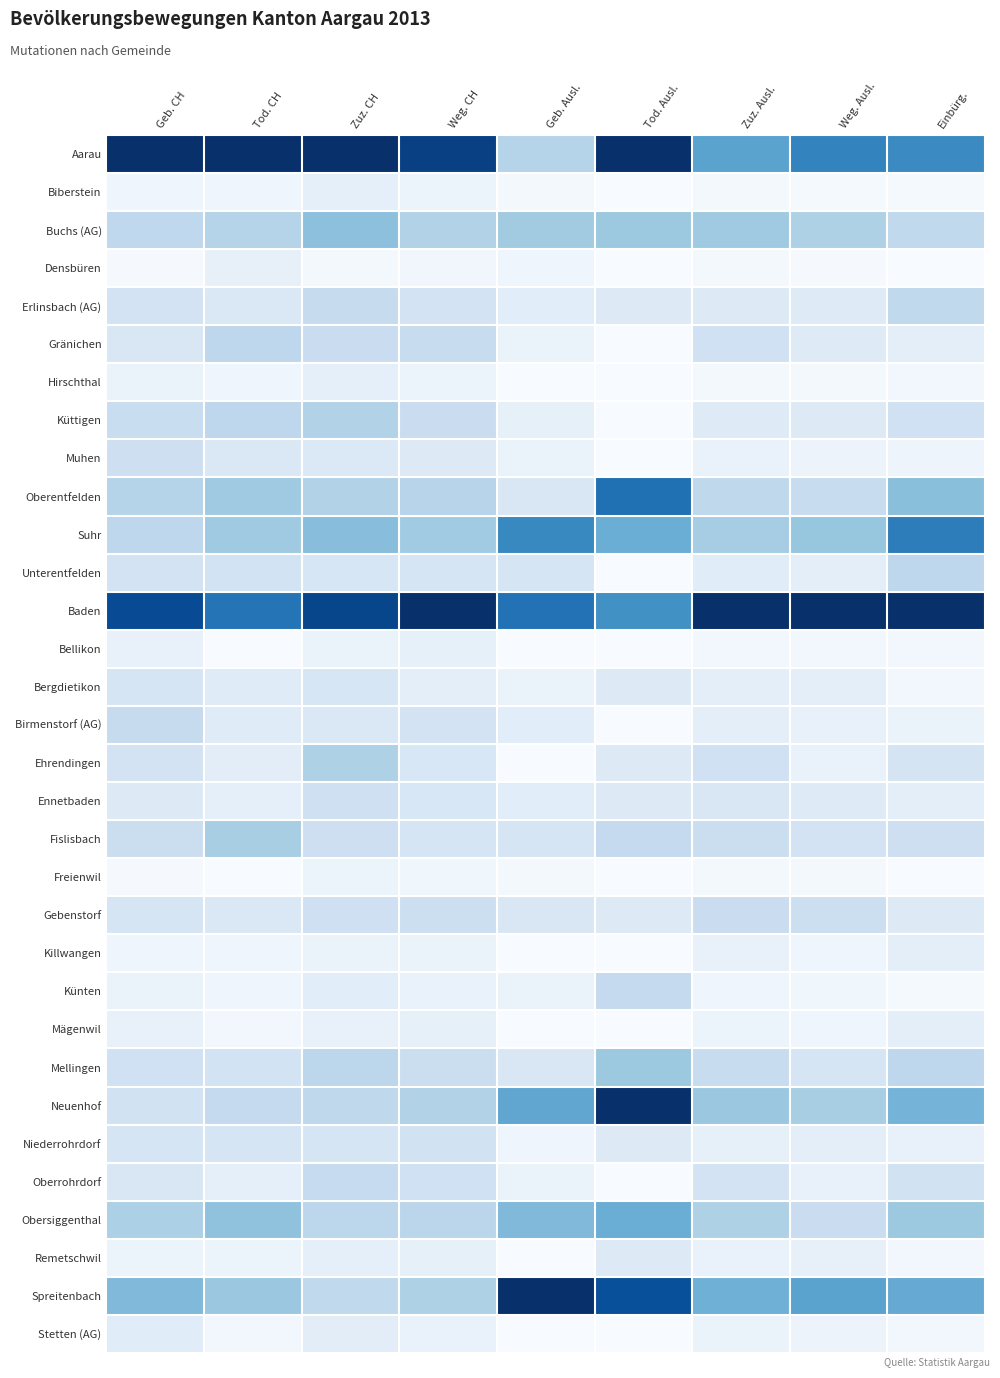

Reading left to right, transcribe all the data shown in this chart.

Aarau: Geb. CH=1.0	Tod. CH=1.0	Zuz. CH=1.0	Weg. CH=0.9	Geb. Ausl.=0.3	Tod. Ausl.=1.0	Zuz. Ausl.=0.5	Weg. Ausl.=0.7	Einbürg.=0.7
Biberstein: Geb. CH=0.0	Tod. CH=0.0	Zuz. CH=0.1	Weg. CH=0.1	Geb. Ausl.=0.0	Tod. Ausl.=0.0	Zuz. Ausl.=0.0	Weg. Ausl.=0.0	Einbürg.=0.0
Buchs (AG): Geb. CH=0.3	Tod. CH=0.3	Zuz. CH=0.4	Weg. CH=0.3	Geb. Ausl.=0.4	Tod. Ausl.=0.4	Zuz. Ausl.=0.4	Weg. Ausl.=0.3	Einbürg.=0.3
Densbüren: Geb. CH=0.0	Tod. CH=0.1	Zuz. CH=0.0	Weg. CH=0.0	Geb. Ausl.=0.0	Tod. Ausl.=0.0	Zuz. Ausl.=0.0	Weg. Ausl.=0.0	Einbürg.=0.0
Erlinsbach (AG): Geb. CH=0.2	Tod. CH=0.1	Zuz. CH=0.2	Weg. CH=0.2	Geb. Ausl.=0.1	Tod. Ausl.=0.1	Zuz. Ausl.=0.1	Weg. Ausl.=0.1	Einbürg.=0.3
Gränichen: Geb. CH=0.1	Tod. CH=0.3	Zuz. CH=0.2	Weg. CH=0.2	Geb. Ausl.=0.1	Tod. Ausl.=0.0	Zuz. Ausl.=0.2	Weg. Ausl.=0.1	Einbürg.=0.1
Hirschthal: Geb. CH=0.1	Tod. CH=0.0	Zuz. CH=0.1	Weg. CH=0.1	Geb. Ausl.=0.0	Tod. Ausl.=0.0	Zuz. Ausl.=0.0	Weg. Ausl.=0.0	Einbürg.=0.0
Küttigen: Geb. CH=0.2	Tod. CH=0.3	Zuz. CH=0.3	Weg. CH=0.2	Geb. Ausl.=0.1	Tod. Ausl.=0.0	Zuz. Ausl.=0.1	Weg. Ausl.=0.1	Einbürg.=0.2
Muhen: Geb. CH=0.2	Tod. CH=0.1	Zuz. CH=0.1	Weg. CH=0.1	Geb. Ausl.=0.1	Tod. Ausl.=0.0	Zuz. Ausl.=0.1	Weg. Ausl.=0.1	Einbürg.=0.1
Oberentfelden: Geb. CH=0.3	Tod. CH=0.4	Zuz. CH=0.3	Weg. CH=0.3	Geb. Ausl.=0.1	Tod. Ausl.=0.8	Zuz. Ausl.=0.3	Weg. Ausl.=0.2	Einbürg.=0.4
Suhr: Geb. CH=0.3	Tod. CH=0.4	Zuz. CH=0.4	Weg. CH=0.4	Geb. Ausl.=0.7	Tod. Ausl.=0.5	Zuz. Ausl.=0.4	Weg. Ausl.=0.4	Einbürg.=0.7
Unterentfelden: Geb. CH=0.2	Tod. CH=0.2	Zuz. CH=0.2	Weg. CH=0.2	Geb. Ausl.=0.2	Tod. Ausl.=0.0	Zuz. Ausl.=0.1	Weg. Ausl.=0.1	Einbürg.=0.3
Baden: Geb. CH=0.9	Tod. CH=0.7	Zuz. CH=0.9	Weg. CH=1.0	Geb. Ausl.=0.7	Tod. Ausl.=0.6	Zuz. Ausl.=1.0	Weg. Ausl.=1.0	Einbürg.=1.0
Bellikon: Geb. CH=0.1	Tod. CH=0.0	Zuz. CH=0.1	Weg. CH=0.1	Geb. Ausl.=0.0	Tod. Ausl.=0.0	Zuz. Ausl.=0.0	Weg. Ausl.=0.0	Einbürg.=0.0
Bergdietikon: Geb. CH=0.2	Tod. CH=0.1	Zuz. CH=0.2	Weg. CH=0.1	Geb. Ausl.=0.1	Tod. Ausl.=0.1	Zuz. Ausl.=0.1	Weg. Ausl.=0.1	Einbürg.=0.0
Birmenstorf (AG): Geb. CH=0.2	Tod. CH=0.1	Zuz. CH=0.1	Weg. CH=0.2	Geb. Ausl.=0.1	Tod. Ausl.=0.0	Zuz. Ausl.=0.1	Weg. Ausl.=0.1	Einbürg.=0.1
Ehrendingen: Geb. CH=0.2	Tod. CH=0.1	Zuz. CH=0.3	Weg. CH=0.2	Geb. Ausl.=0.0	Tod. Ausl.=0.1	Zuz. Ausl.=0.2	Weg. Ausl.=0.1	Einbürg.=0.2
Ennetbaden: Geb. CH=0.1	Tod. CH=0.1	Zuz. CH=0.2	Weg. CH=0.2	Geb. Ausl.=0.1	Tod. Ausl.=0.1	Zuz. Ausl.=0.2	Weg. Ausl.=0.1	Einbürg.=0.1
Fislisbach: Geb. CH=0.2	Tod. CH=0.3	Zuz. CH=0.2	Weg. CH=0.2	Geb. Ausl.=0.2	Tod. Ausl.=0.2	Zuz. Ausl.=0.2	Weg. Ausl.=0.2	Einbürg.=0.2
Freienwil: Geb. CH=0.0	Tod. CH=0.0	Zuz. CH=0.1	Weg. CH=0.0	Geb. Ausl.=0.0	Tod. Ausl.=0.0	Zuz. Ausl.=0.0	Weg. Ausl.=0.0	Einbürg.=0.0
Gebenstorf: Geb. CH=0.2	Tod. CH=0.1	Zuz. CH=0.2	Weg. CH=0.2	Geb. Ausl.=0.1	Tod. Ausl.=0.1	Zuz. Ausl.=0.2	Weg. Ausl.=0.2	Einbürg.=0.1
Killwangen: Geb. CH=0.0	Tod. CH=0.0	Zuz. CH=0.1	Weg. CH=0.1	Geb. Ausl.=0.0	Tod. Ausl.=0.0	Zuz. Ausl.=0.1	Weg. Ausl.=0.0	Einbürg.=0.1
Künten: Geb. CH=0.1	Tod. CH=0.0	Zuz. CH=0.1	Weg. CH=0.1	Geb. Ausl.=0.1	Tod. Ausl.=0.2	Zuz. Ausl.=0.0	Weg. Ausl.=0.0	Einbürg.=0.0
Mägenwil: Geb. CH=0.1	Tod. CH=0.0	Zuz. CH=0.1	Weg. CH=0.1	Geb. Ausl.=0.0	Tod. Ausl.=0.0	Zuz. Ausl.=0.1	Weg. Ausl.=0.0	Einbürg.=0.1
Mellingen: Geb. CH=0.2	Tod. CH=0.2	Zuz. CH=0.3	Weg. CH=0.2	Geb. Ausl.=0.1	Tod. Ausl.=0.4	Zuz. Ausl.=0.2	Weg. Ausl.=0.2	Einbürg.=0.3
Neuenhof: Geb. CH=0.2	Tod. CH=0.2	Zuz. CH=0.3	Weg. CH=0.3	Geb. Ausl.=0.5	Tod. Ausl.=1.0	Zuz. Ausl.=0.4	Weg. Ausl.=0.3	Einbürg.=0.5
Niederrohrdorf: Geb. CH=0.2	Tod. CH=0.2	Zuz. CH=0.2	Weg. CH=0.2	Geb. Ausl.=0.0	Tod. Ausl.=0.1	Zuz. Ausl.=0.1	Weg. Ausl.=0.1	Einbürg.=0.1
Oberrohrdorf: Geb. CH=0.1	Tod. CH=0.1	Zuz. CH=0.2	Weg. CH=0.2	Geb. Ausl.=0.1	Tod. Ausl.=0.0	Zuz. Ausl.=0.2	Weg. Ausl.=0.1	Einbürg.=0.2
Obersiggenthal: Geb. CH=0.3	Tod. CH=0.4	Zuz. CH=0.3	Weg. CH=0.3	Geb. Ausl.=0.4	Tod. Ausl.=0.5	Zuz. Ausl.=0.3	Weg. Ausl.=0.2	Einbürg.=0.4
Remetschwil: Geb. CH=0.1	Tod. CH=0.1	Zuz. CH=0.1	Weg. CH=0.1	Geb. Ausl.=0.0	Tod. Ausl.=0.1	Zuz. Ausl.=0.1	Weg. Ausl.=0.1	Einbürg.=0.0
Spreitenbach: Geb. CH=0.4	Tod. CH=0.4	Zuz. CH=0.3	Weg. CH=0.3	Geb. Ausl.=1.0	Tod. Ausl.=0.9	Zuz. Ausl.=0.5	Weg. Ausl.=0.5	Einbürg.=0.5
Stetten (AG): Geb. CH=0.1	Tod. CH=0.0	Zuz. CH=0.1	Weg. CH=0.1	Geb. Ausl.=0.0	Tod. Ausl.=0.0	Zuz. Ausl.=0.1	Weg. Ausl.=0.1	Einbürg.=0.0